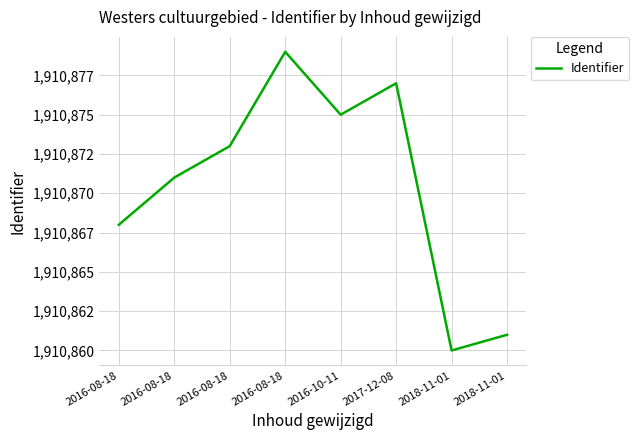

Does the chart display data point markers on the line(s)?

No